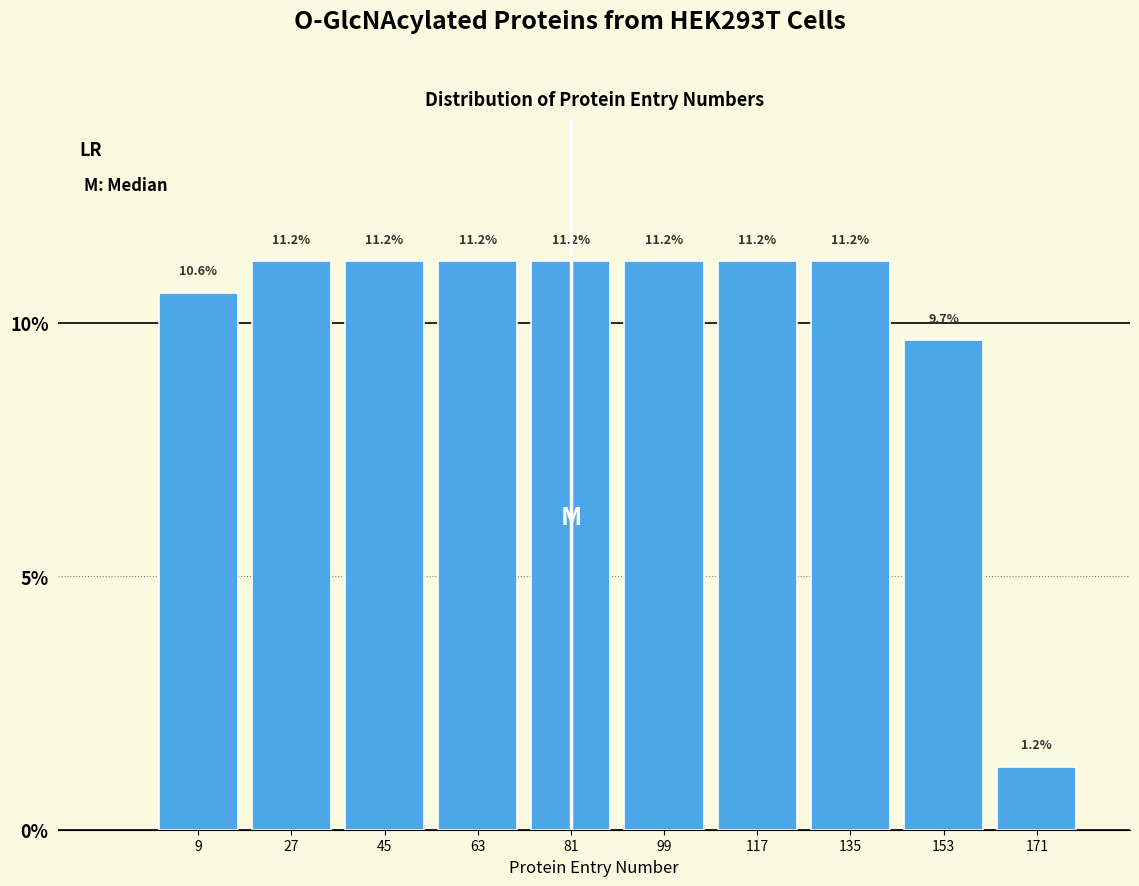

How tall is the bar that spans 90 to 108 on the x-axis?

11.2